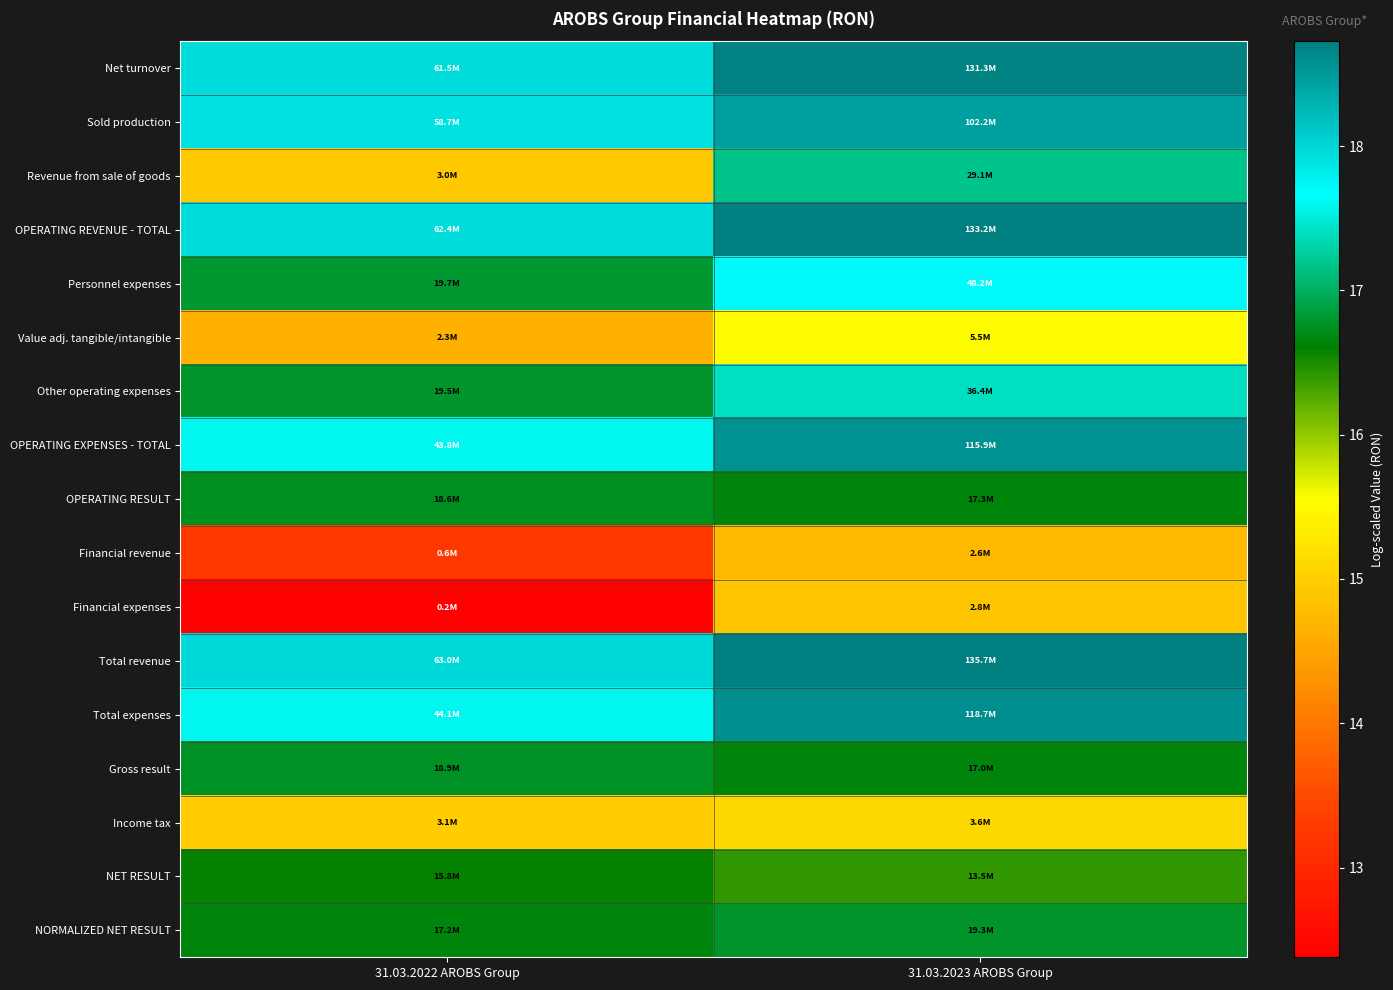

Which has a higher value, 31.03.2022 AROBS Group or 31.03.2023 AROBS Group?

31.03.2023 AROBS Group